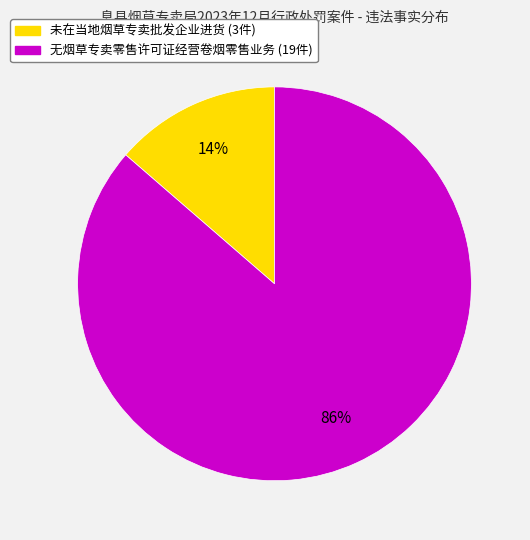

Between 未在当地烟草专卖批发企业进货 (3件) and 无烟草专卖零售许可证经营卷烟零售业务 (19件), which is larger?

无烟草专卖零售许可证经营卷烟零售业务 (19件)